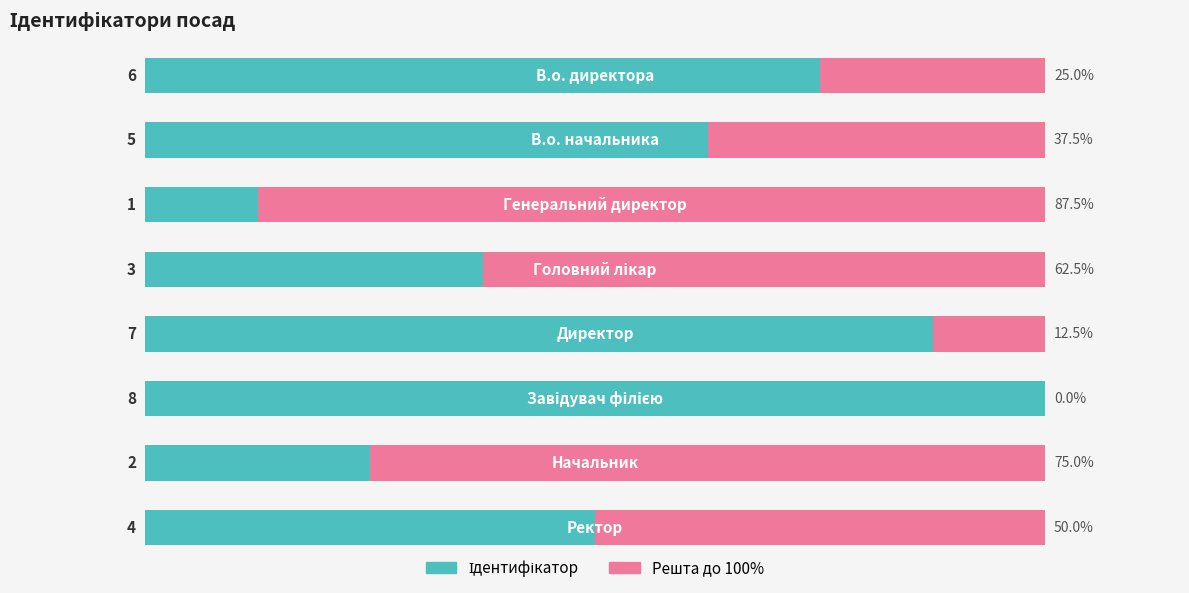

At how many categories does at least one series exceed 77?

3